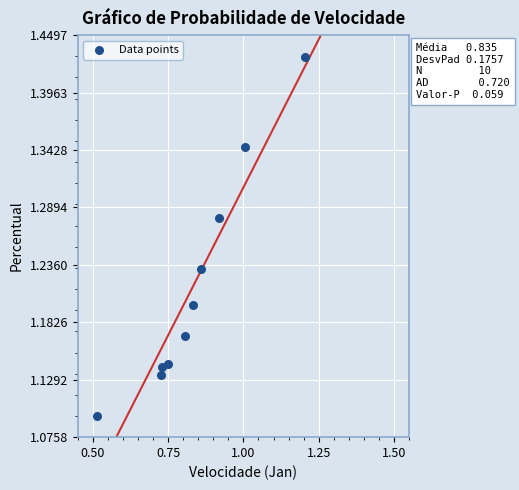

What is the range of X values (max minus min)?

0.7